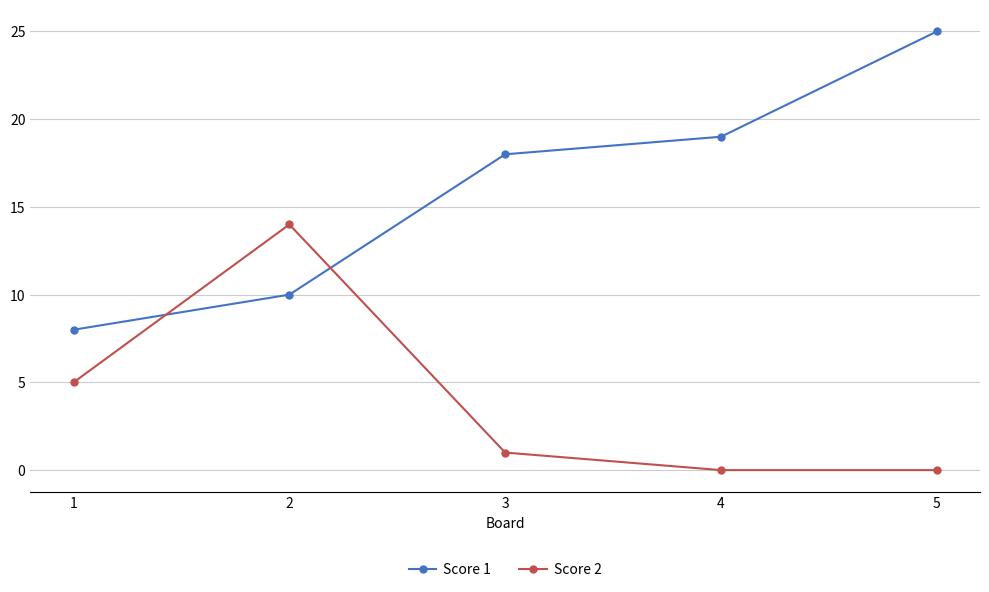

The value of Score 1 at 4 is 19. True or false?

True